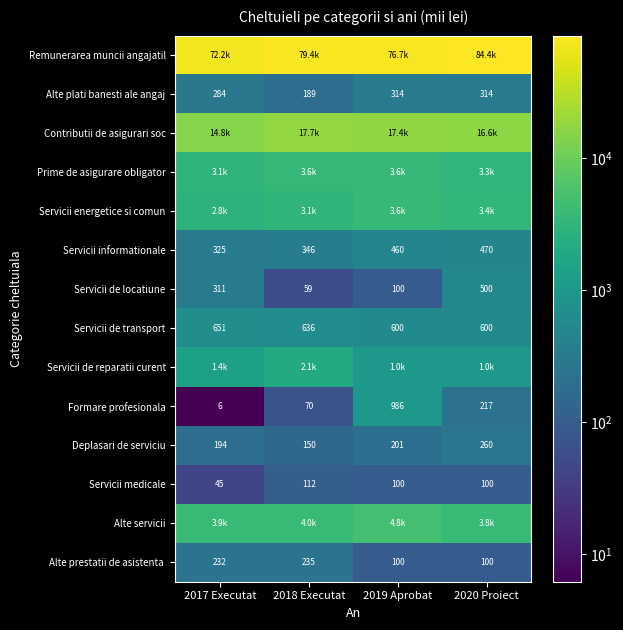

What is the maximum value shown in the chart?

84429.5